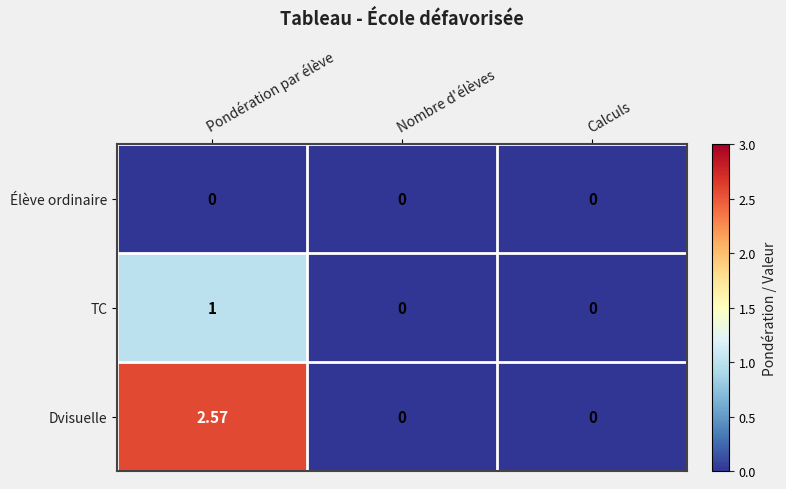

At which label does Dvisuelle reach its peak?

Pondération par élève